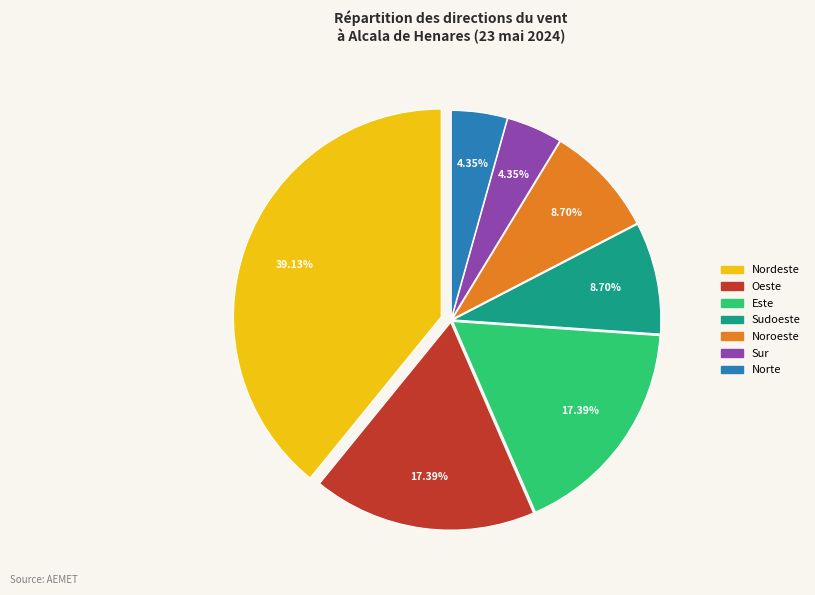

Is there a majority slice in this chart?

No